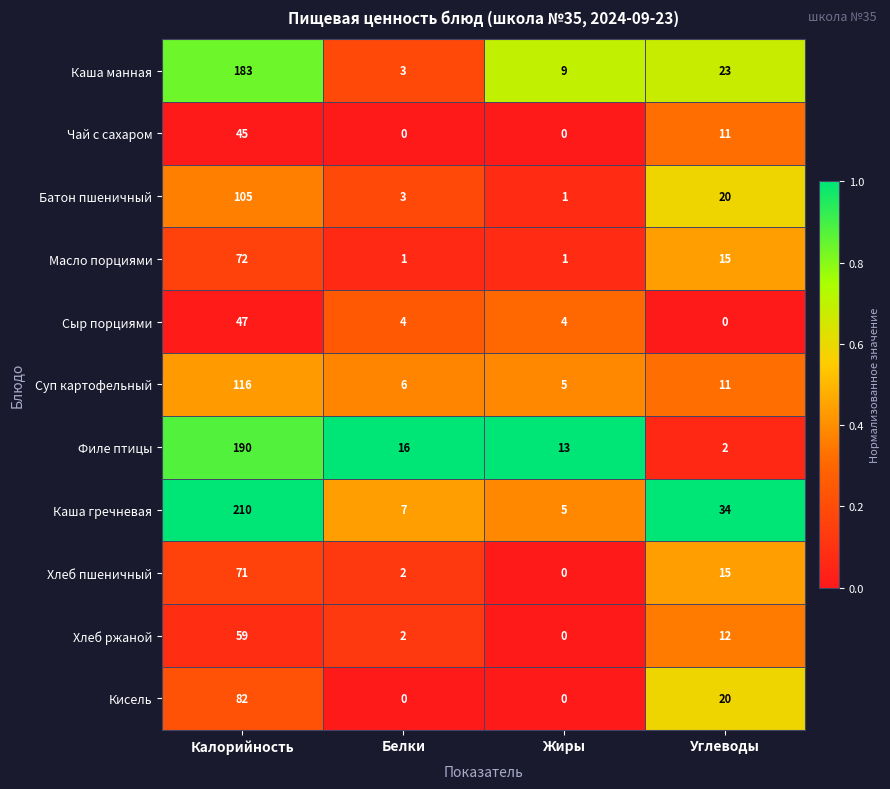

The Чай с сахаром series shows 8 at Углеводы. True or false?

False